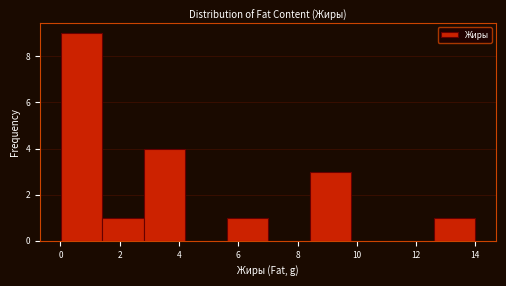

Over which range of the x-axis is the bar tallest?

0.0 to 1.4